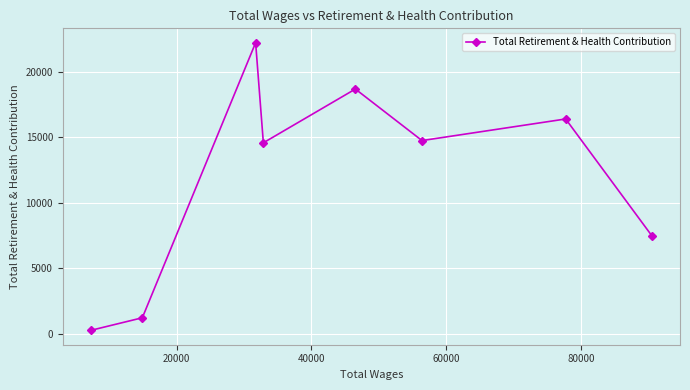

What is the difference between the second highest and minimum values?

18392